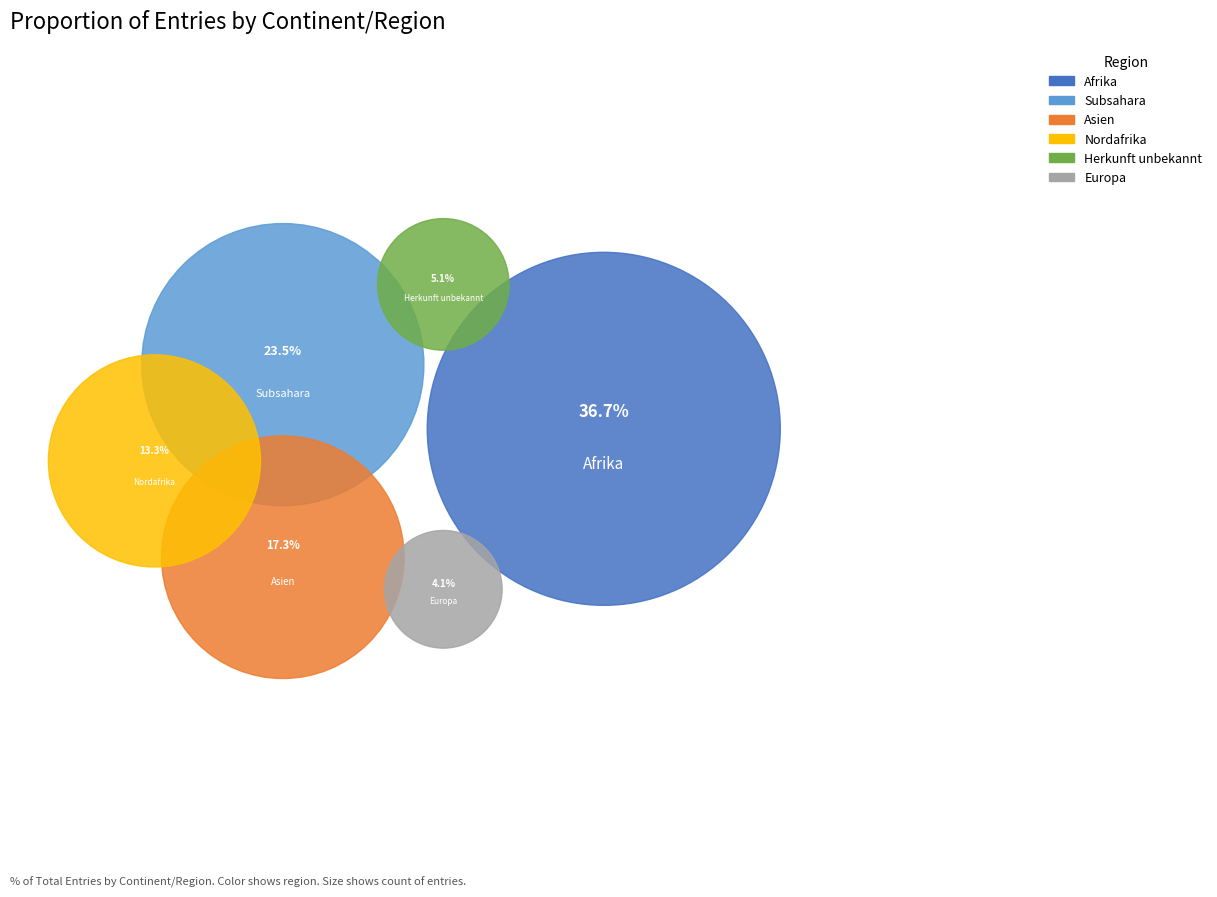

How much of the chart is everything except Subsahara?

76.5%